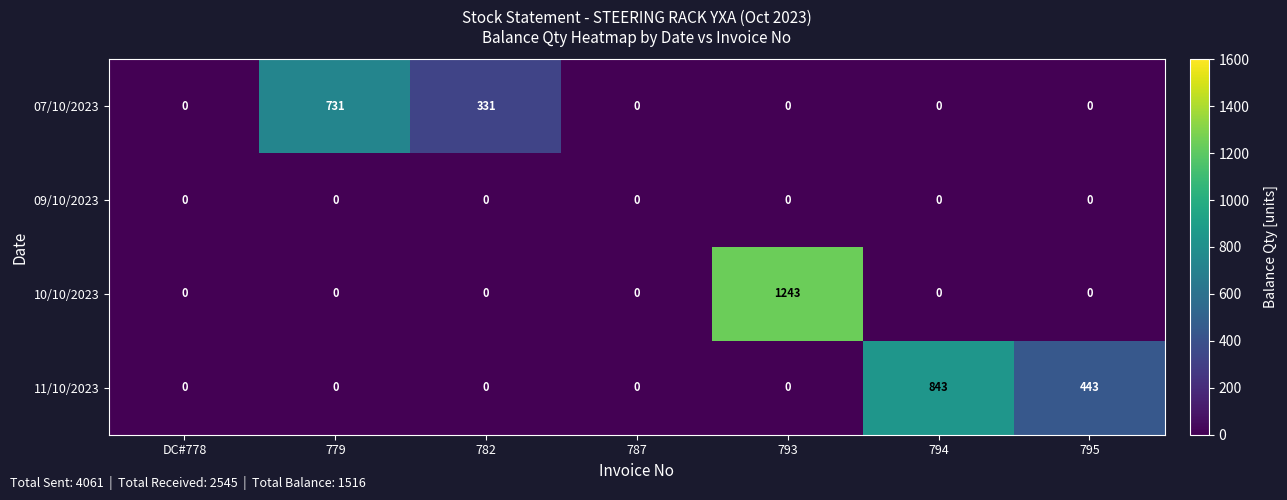

Which series has the largest total across all categories?

11/10/2023